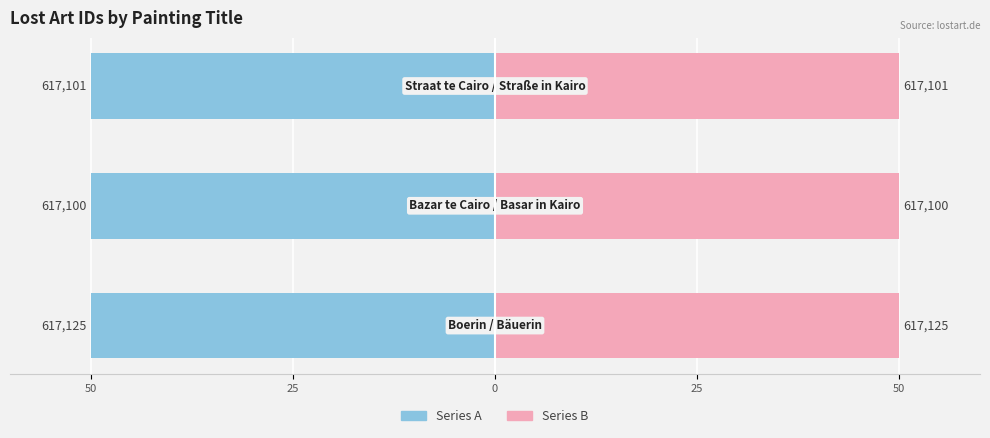

Rank the series at 50 from lowest to highest value.

Lost Art ID (Left), Lost Art ID (Right)